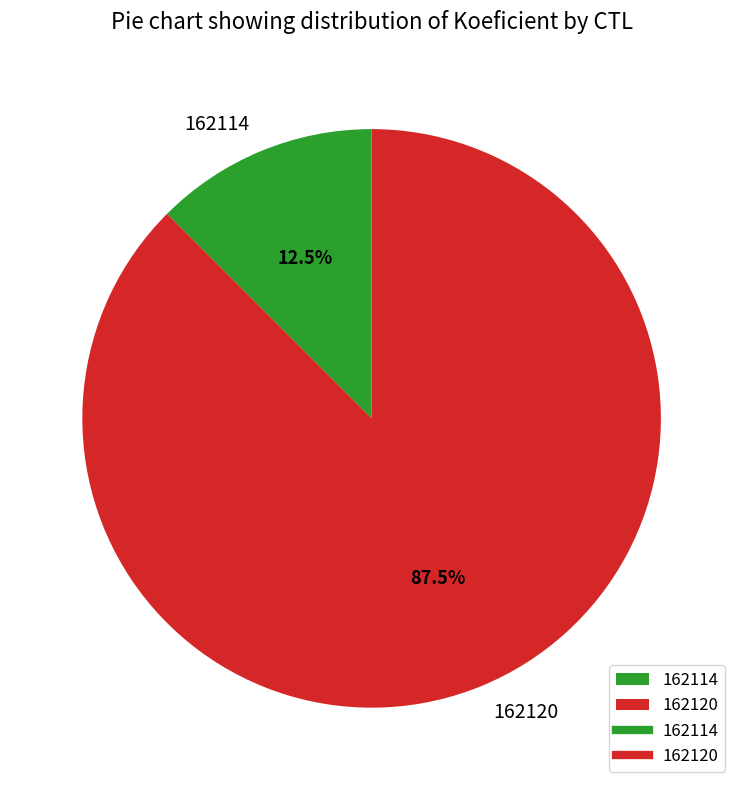

Count the number of slices in the pie.

2